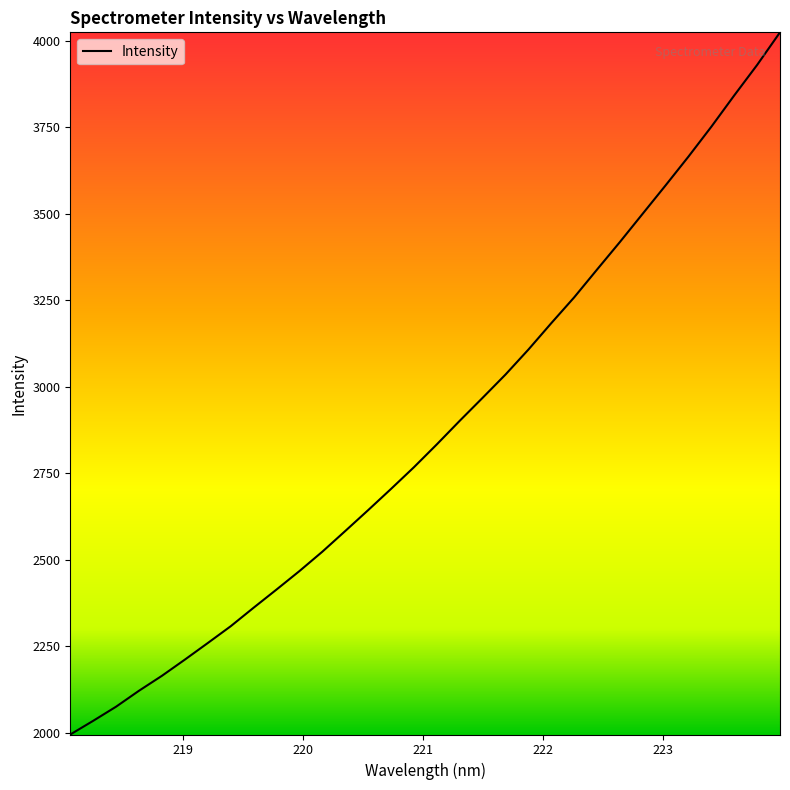

What is the maximum value shown in the chart?

4024.3